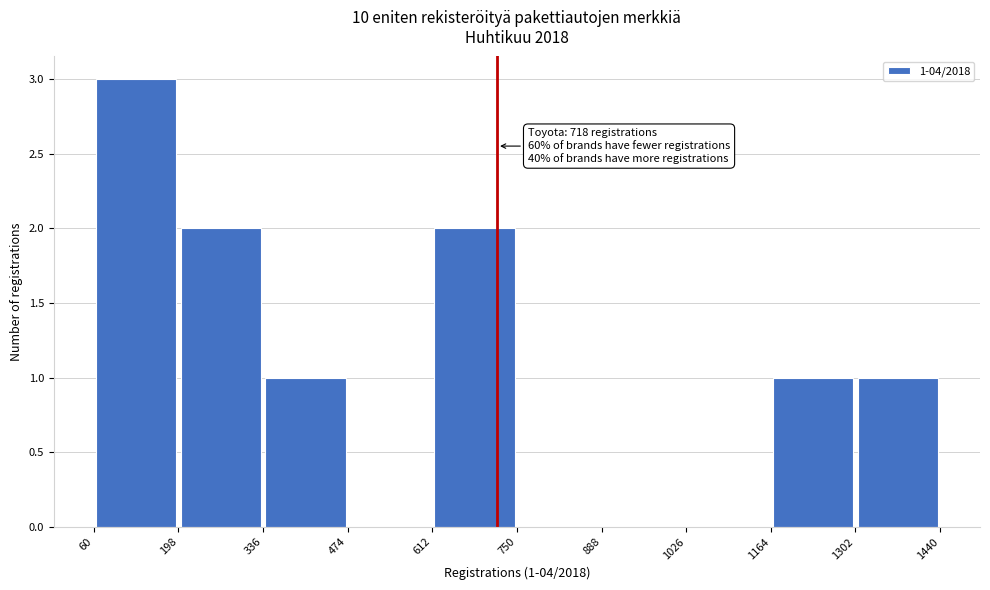

Which range on the x-axis has the tallest bar?

60 to 198